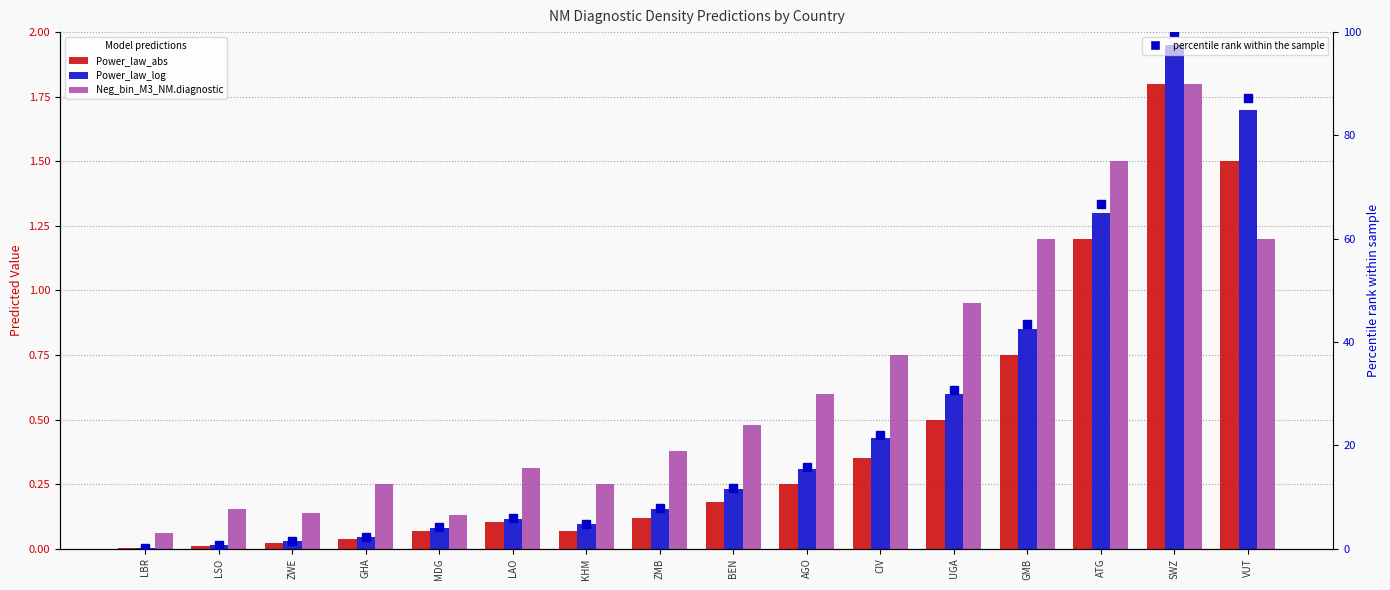

What is the difference between the Neg_bin_M3_NM.diagnostic values at CIV and LAO?

0.4